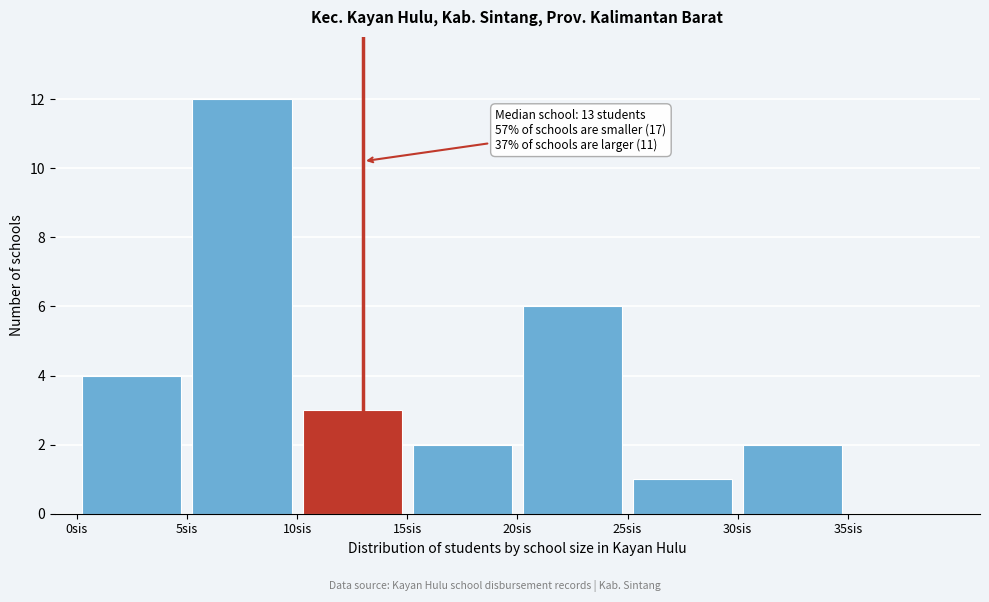

Which range on the x-axis has the tallest bar?

5 to 10